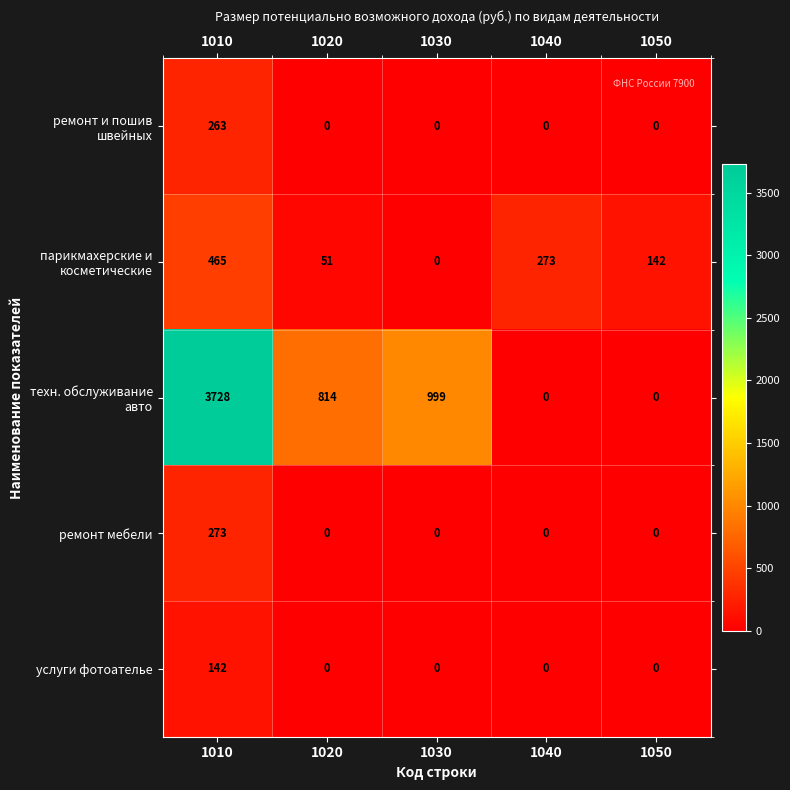

Count the number of data series in this chart.

5